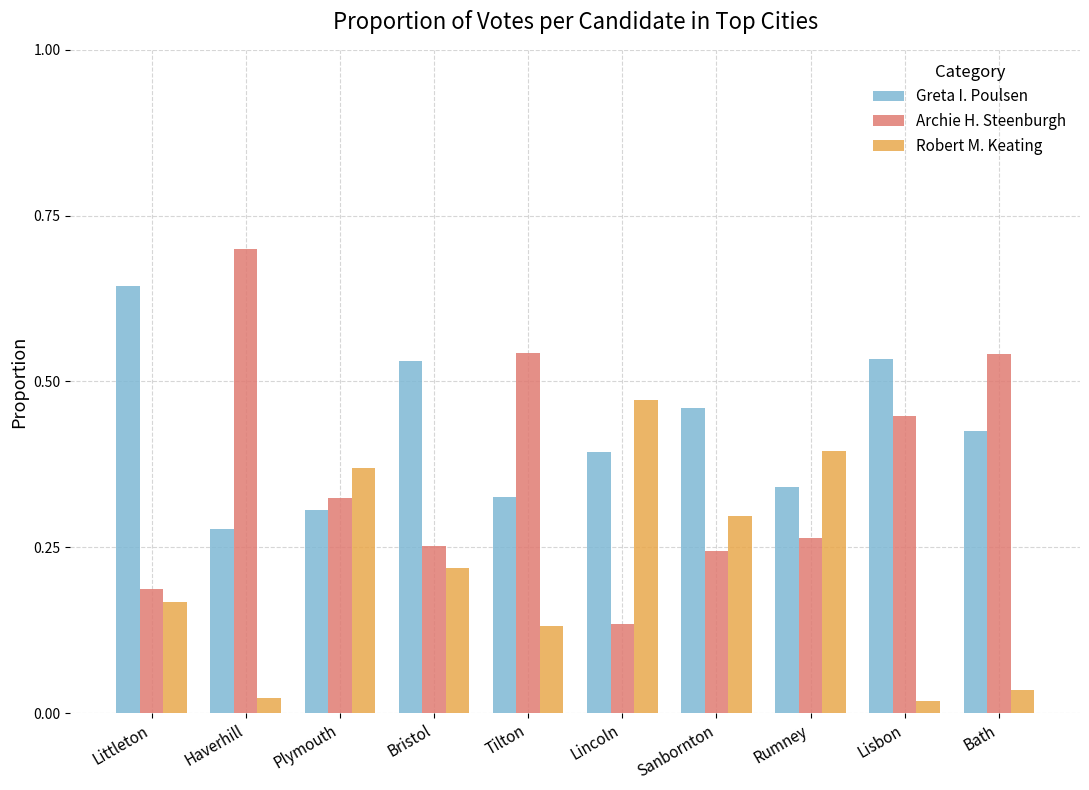

Does the chart contain stacked bars?

No